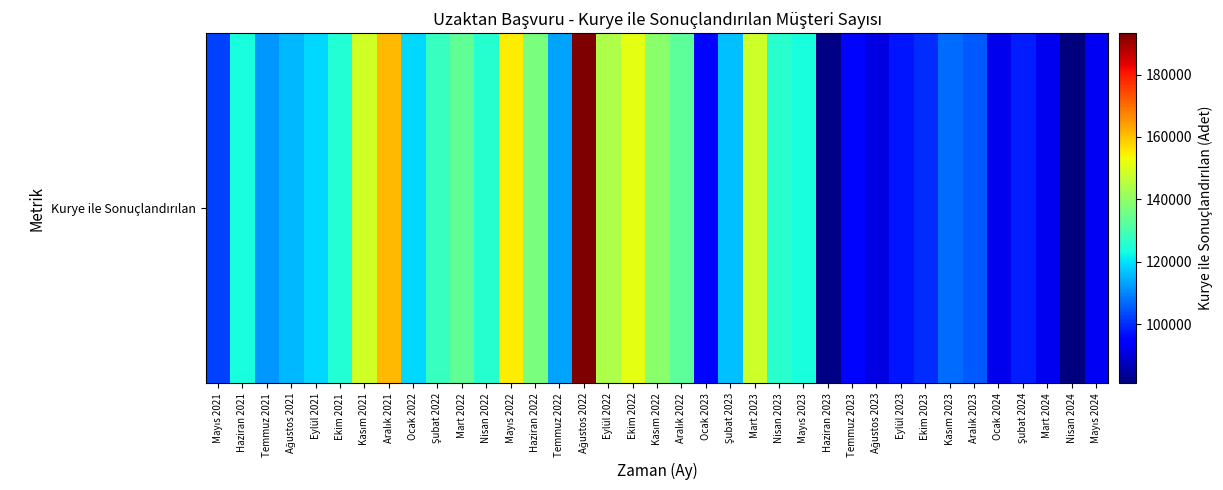

Is it true that the value at Mart 2023 is 148445?

True